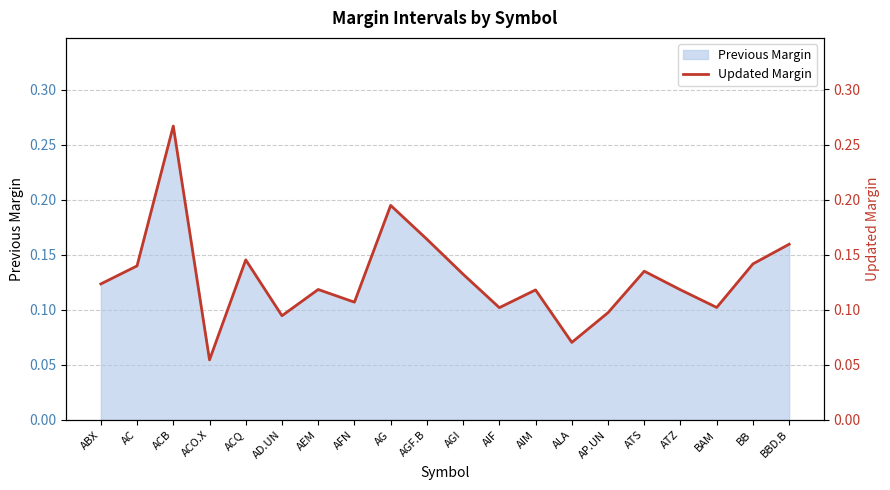

Does the chart display data point markers on the line(s)?

No